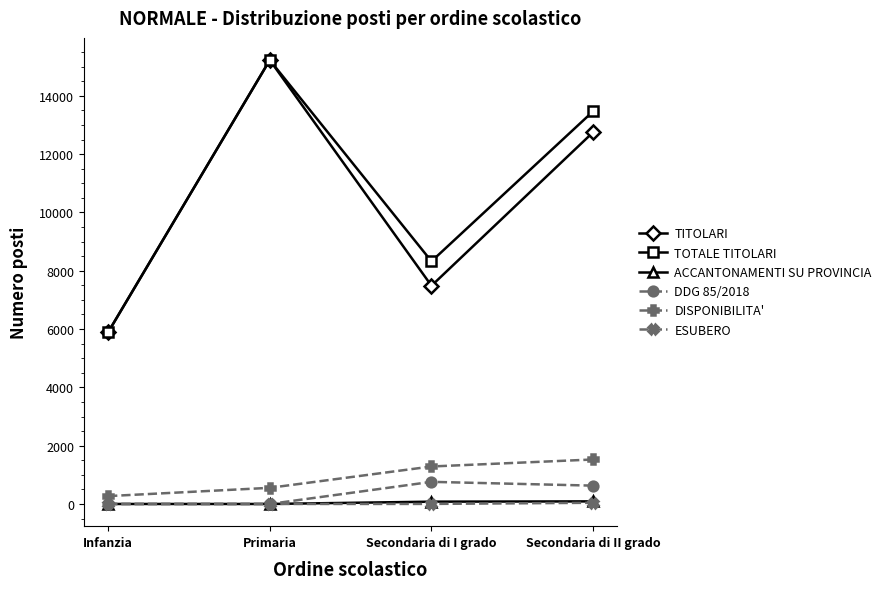

At which category does DDG 85/2018 reach its first local peak?

Secondaria di I grado